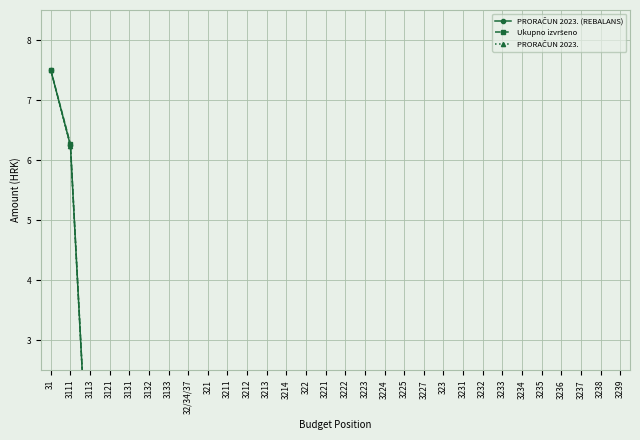

What are all the series names shown in the legend?

PRORAČUN 2023. (REBALANS), Ukupno izvršeno, PRORAČUN 2023.